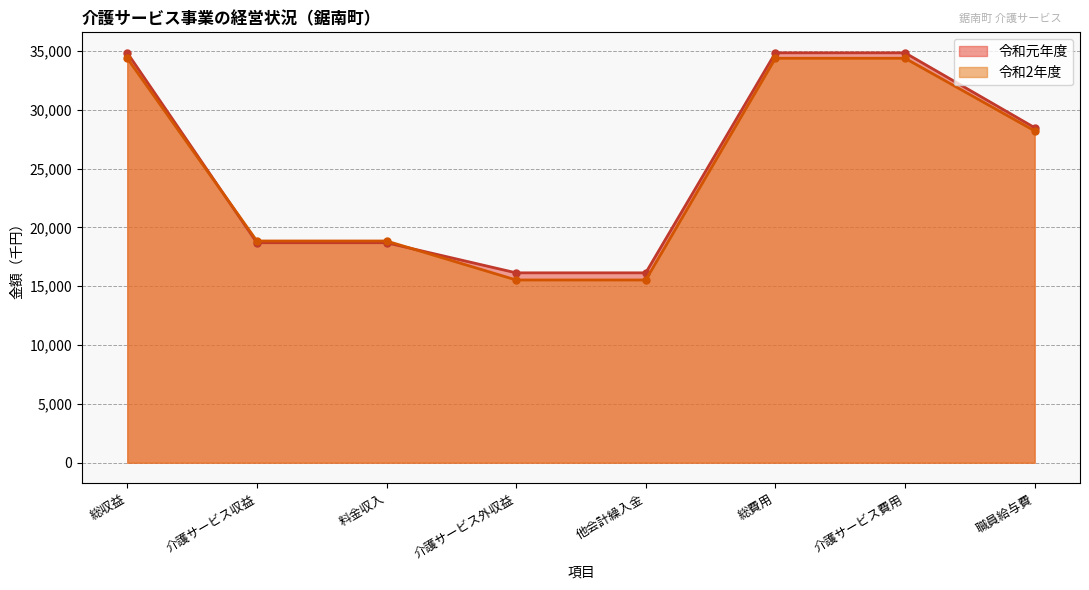

Between 介護サービス外収益 and 料金収入, which is larger?

料金収入